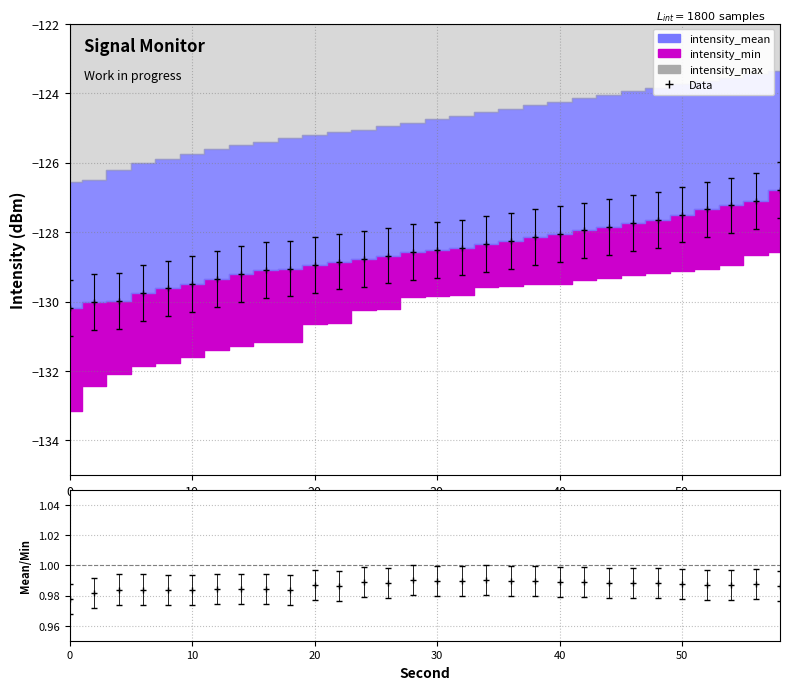

True or false: intensity_max has a value of -127.2 at 54.

True